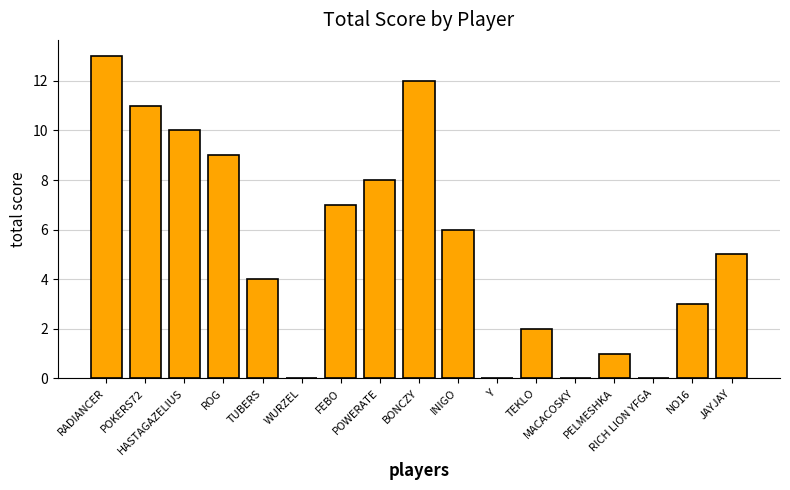

Which has a higher value, FEBO or TUBERS?

FEBO